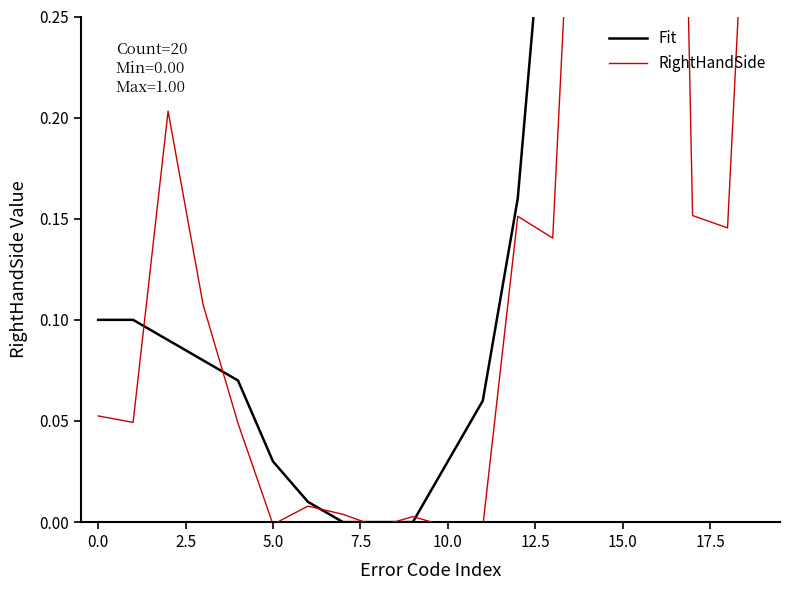

Which series has the largest range (max minus min)?

RightHandSide